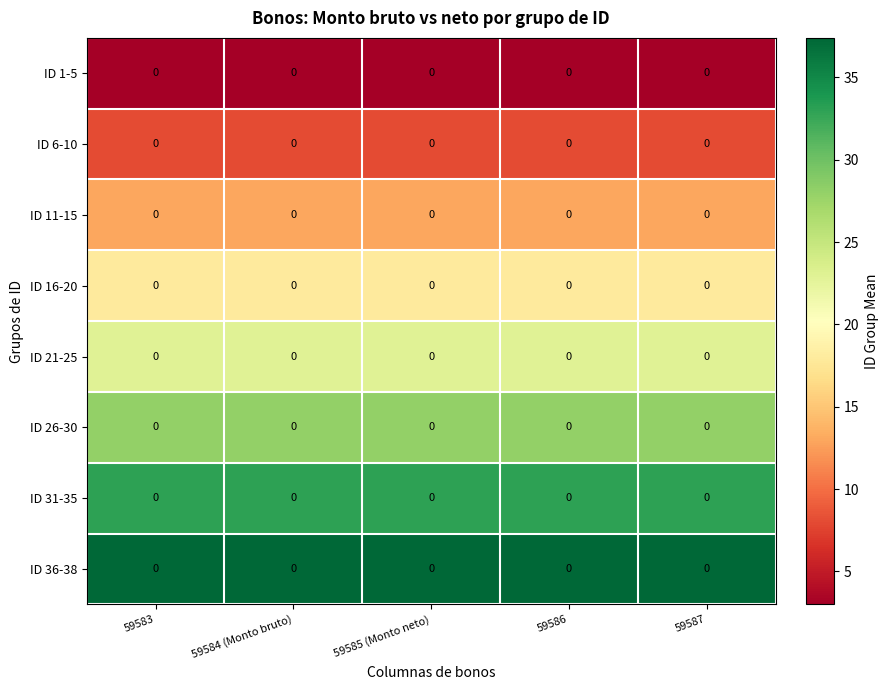

Rank the categories by ID 16-20 value from lowest to highest.

59583, 59584 (Monto bruto), 59585 (Monto neto), 59586, 59587